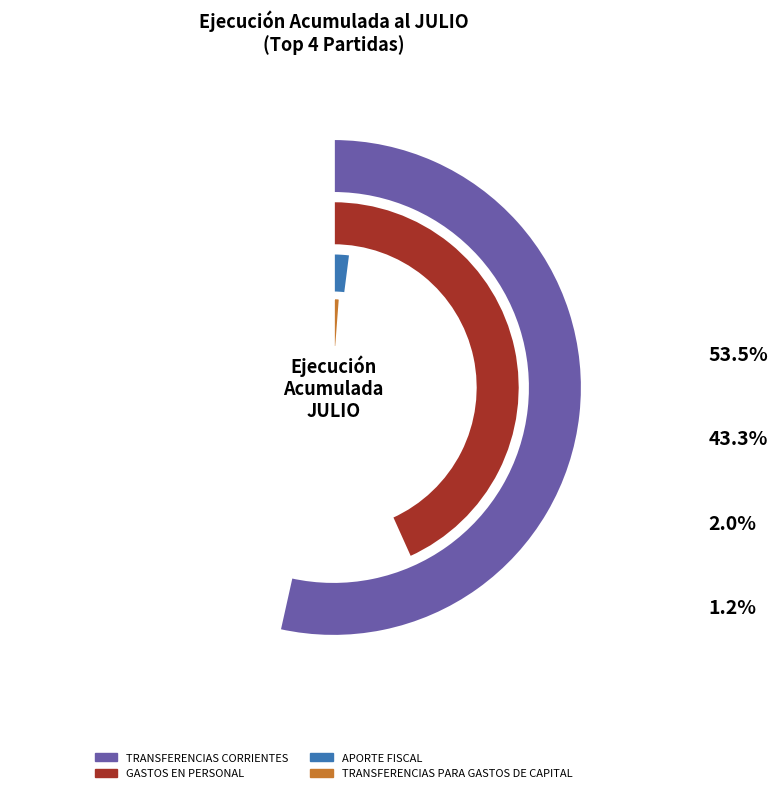

Does any single category account for the majority?

Yes